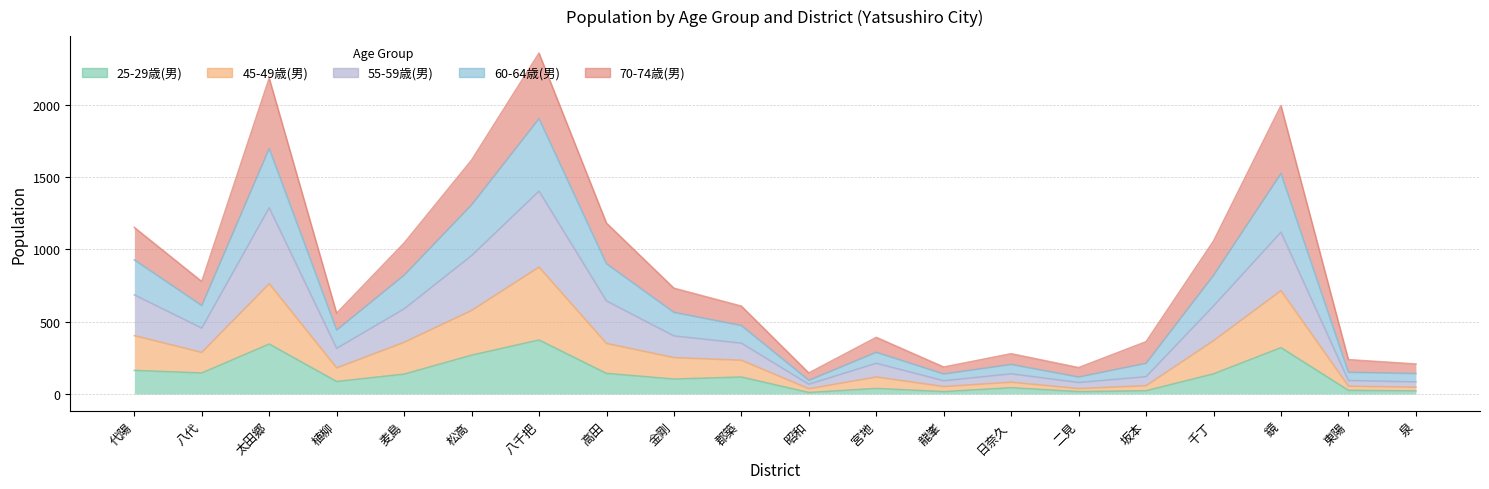

What is the greatest value displayed?

2356